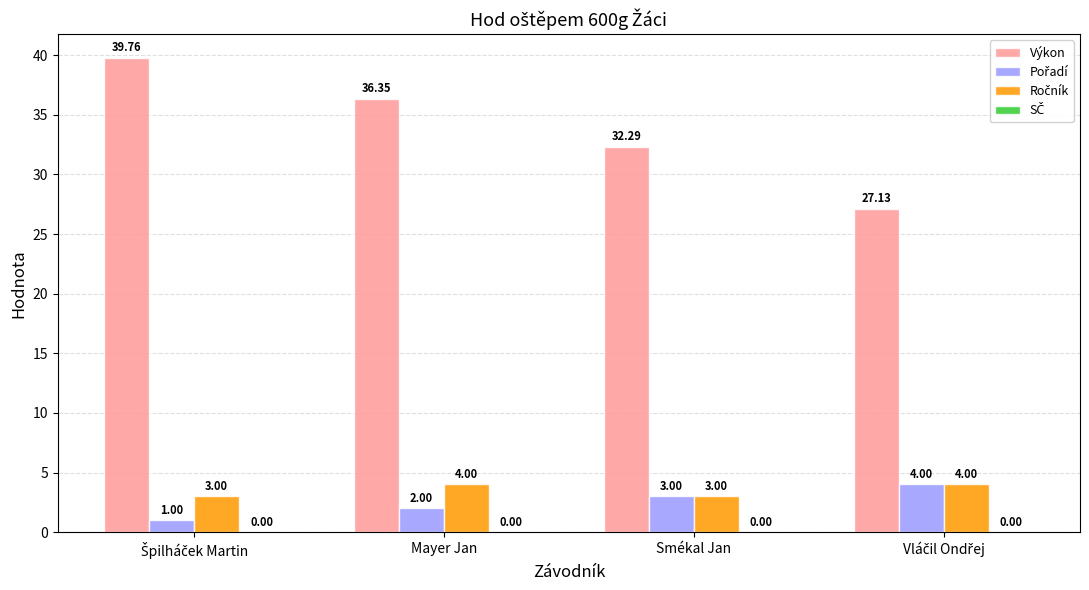

How many data points in Výkon are above 36?

2